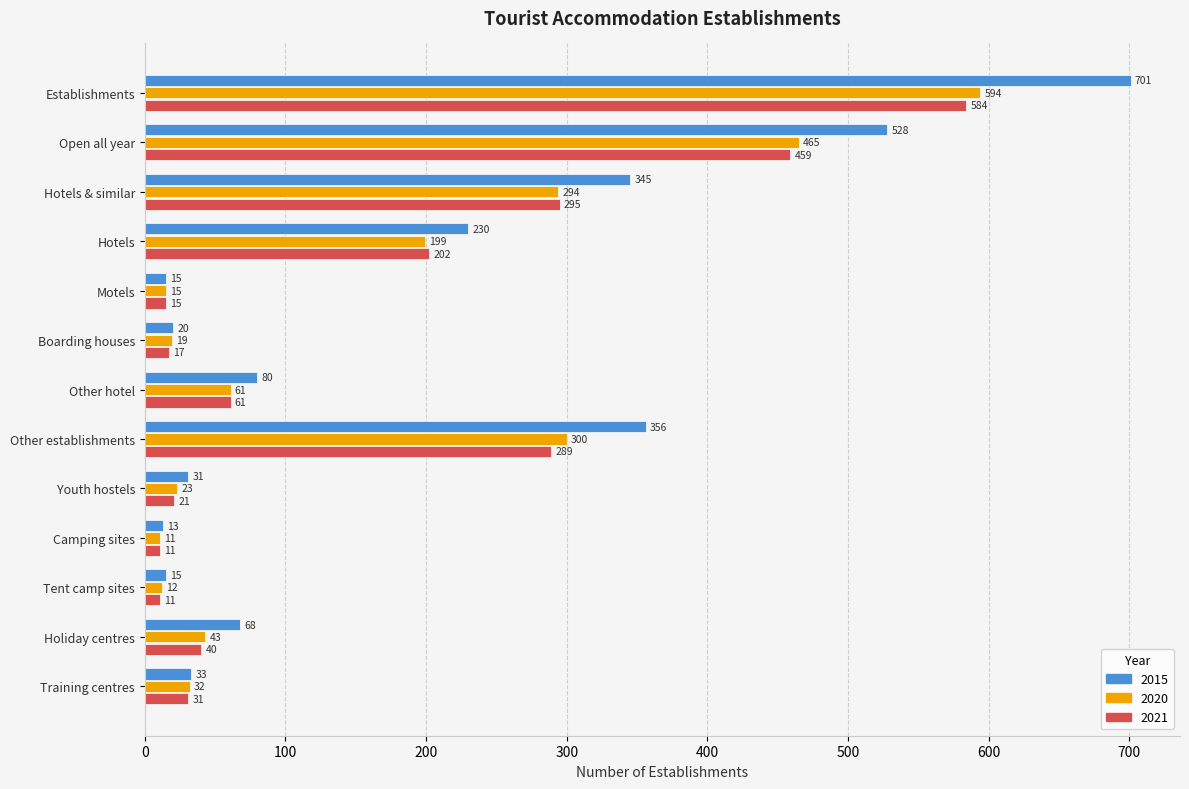

What is the greatest value displayed?

701